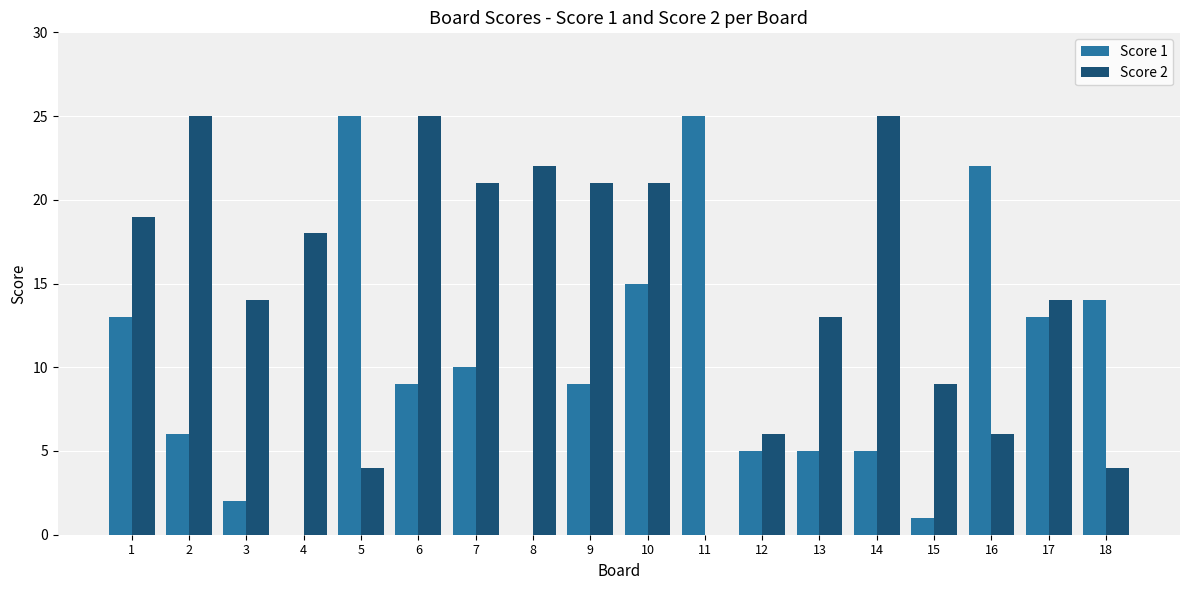

What is the average value of the Score 2 series?

15